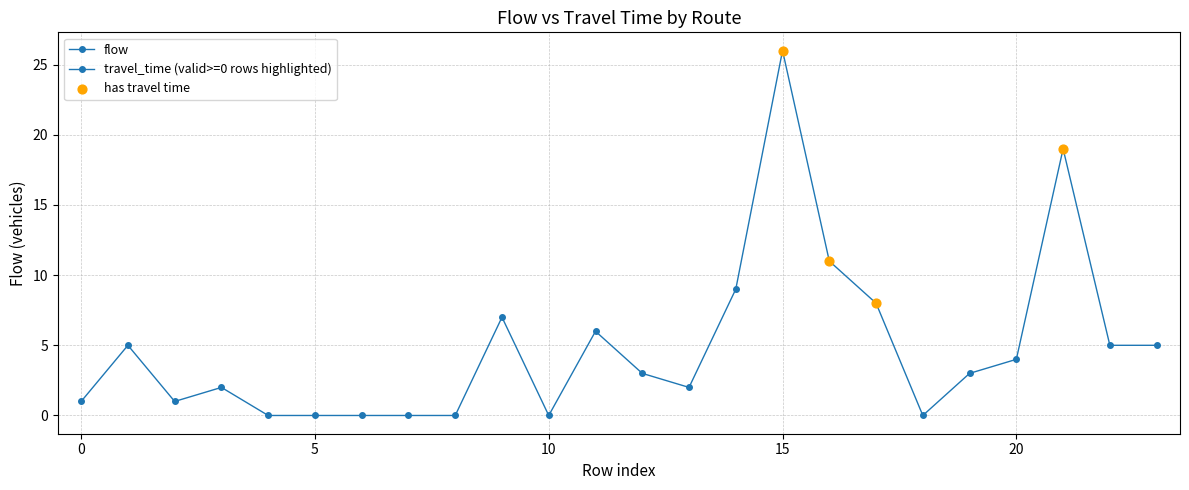

Count the number of categories in the chart.

24